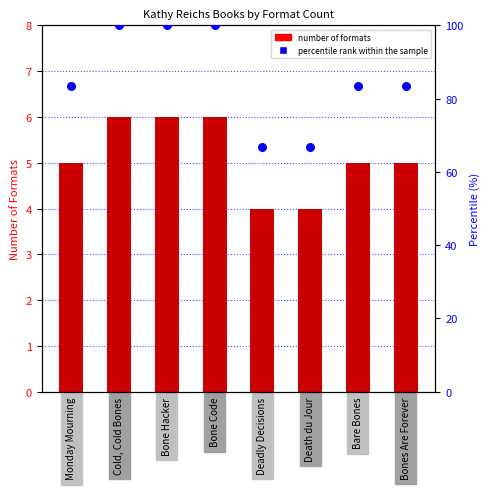

Is the value of Number of Formats at Monday Mourning greater than the value of percentile rank within the sample at Bare Bones?

No